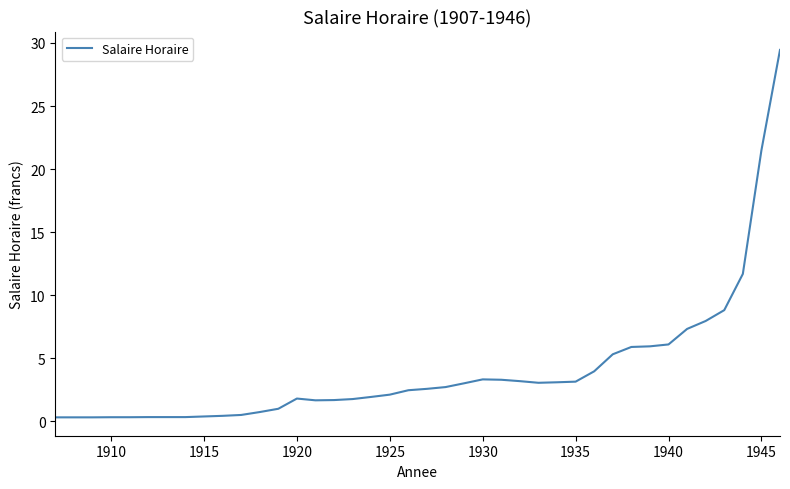

How many lines are shown in the chart?

1